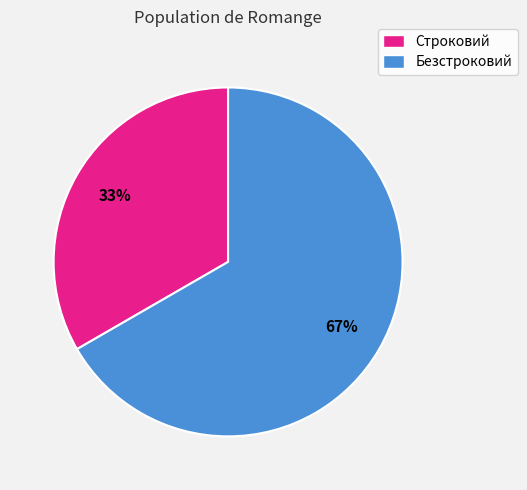

Which slice represents more than half of the pie?

Безстроковий